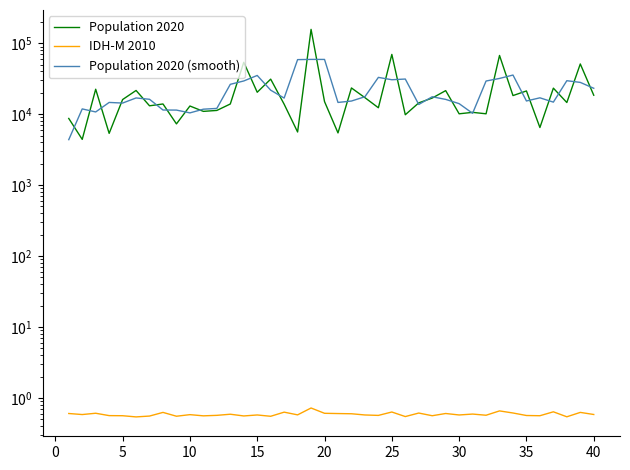

Count the number of categories in the chart.

40